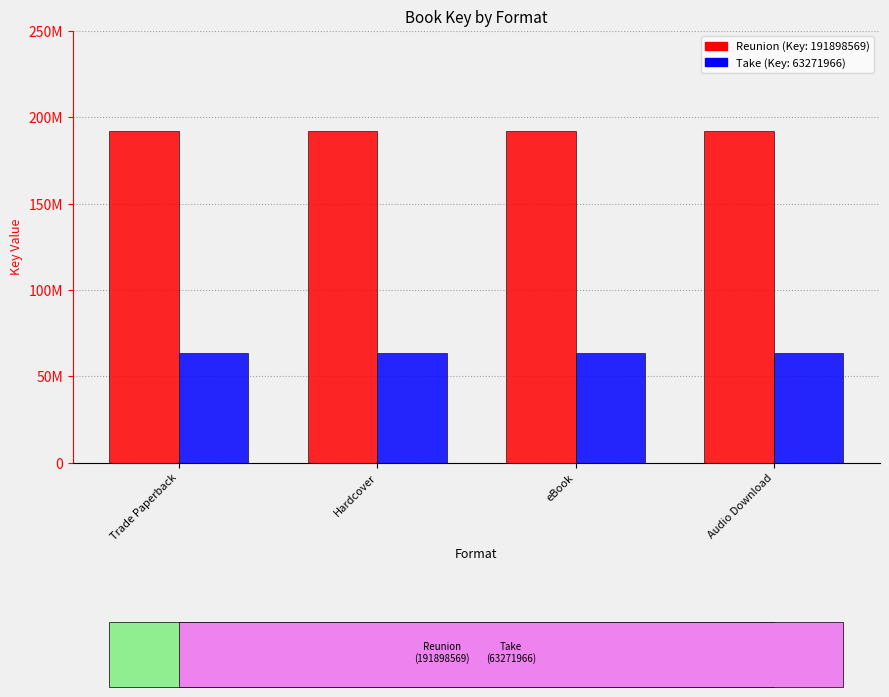

What is the label of the 1st bar from the right?

Audio Download